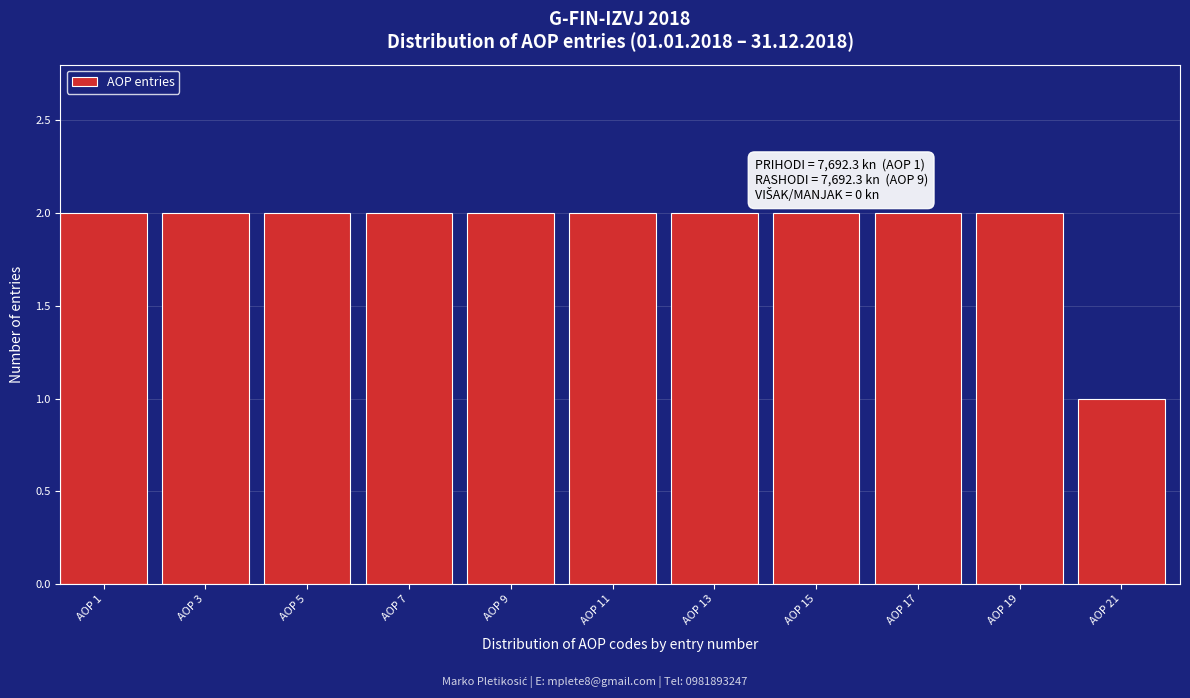

Reading left to right, transcribe all the data shown in this chart.

2	2	2	2	2	2	2	2	2	2	1